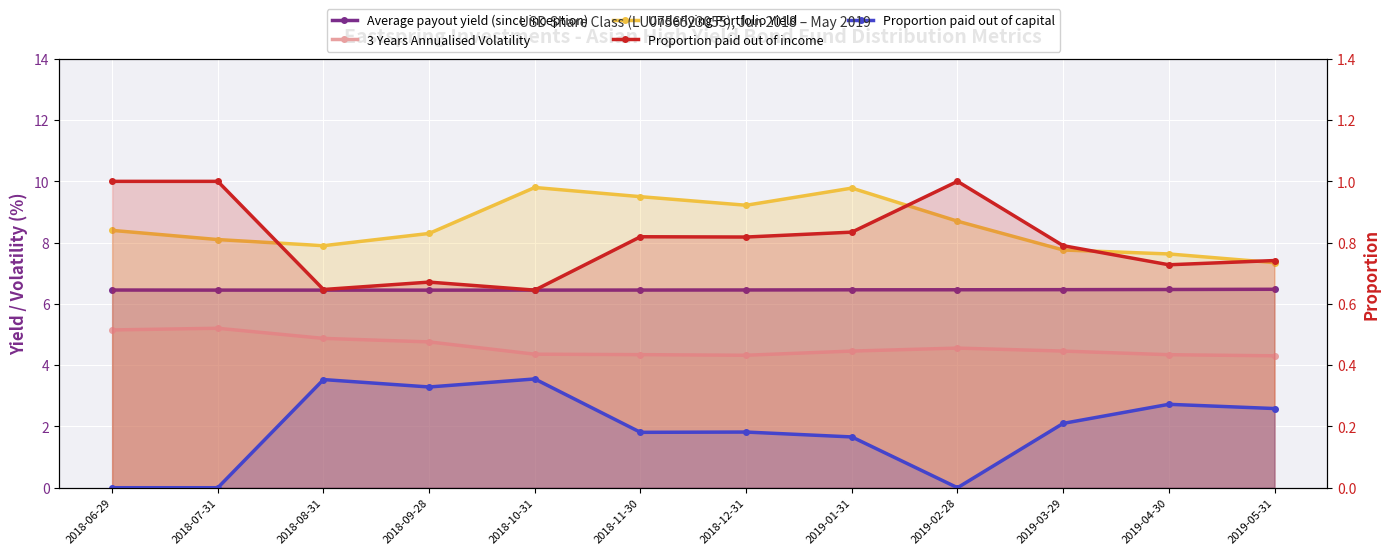

Reading left to right, transcribe all the data shown in this chart.

Average payout yield (since inception): 2018-06-29=6.5	2018-07-31=6.5	2018-08-31=6.4	2018-09-28=6.4	2018-10-31=6.5	2018-11-30=6.5	2018-12-31=6.5	2019-01-31=6.5	2019-02-28=6.5	2019-03-29=6.5	2019-04-30=6.5	2019-05-31=6.5
3 Years Annualised Volatility: 2018-06-29=5.1	2018-07-31=5.2	2018-08-31=4.9	2018-09-28=4.8	2018-10-31=4.4	2018-11-30=4.3	2018-12-31=4.3	2019-01-31=4.5	2019-02-28=4.6	2019-03-29=4.5	2019-04-30=4.3	2019-05-31=4.3
Underlying Portfolio Yield: 2018-06-29=8.4	2018-07-31=8.1	2018-08-31=7.9	2018-09-28=8.3	2018-10-31=9.8	2018-11-30=9.5	2018-12-31=9.2	2019-01-31=9.8	2019-02-28=8.7	2019-03-29=7.8	2019-04-30=7.6	2019-05-31=7.3
Proportion paid out of income: 2018-06-29=1.0	2018-07-31=1.0	2018-08-31=0.6	2018-09-28=0.7	2018-10-31=0.6	2018-11-30=0.8	2018-12-31=0.8	2019-01-31=0.8	2019-02-28=1.0	2019-03-29=0.8	2019-04-30=0.7	2019-05-31=0.7
Proportion paid out of capital: 2018-06-29=0.0	2018-07-31=0.0	2018-08-31=0.4	2018-09-28=0.3	2018-10-31=0.4	2018-11-30=0.2	2018-12-31=0.2	2019-01-31=0.2	2019-02-28=0.0	2019-03-29=0.2	2019-04-30=0.3	2019-05-31=0.3